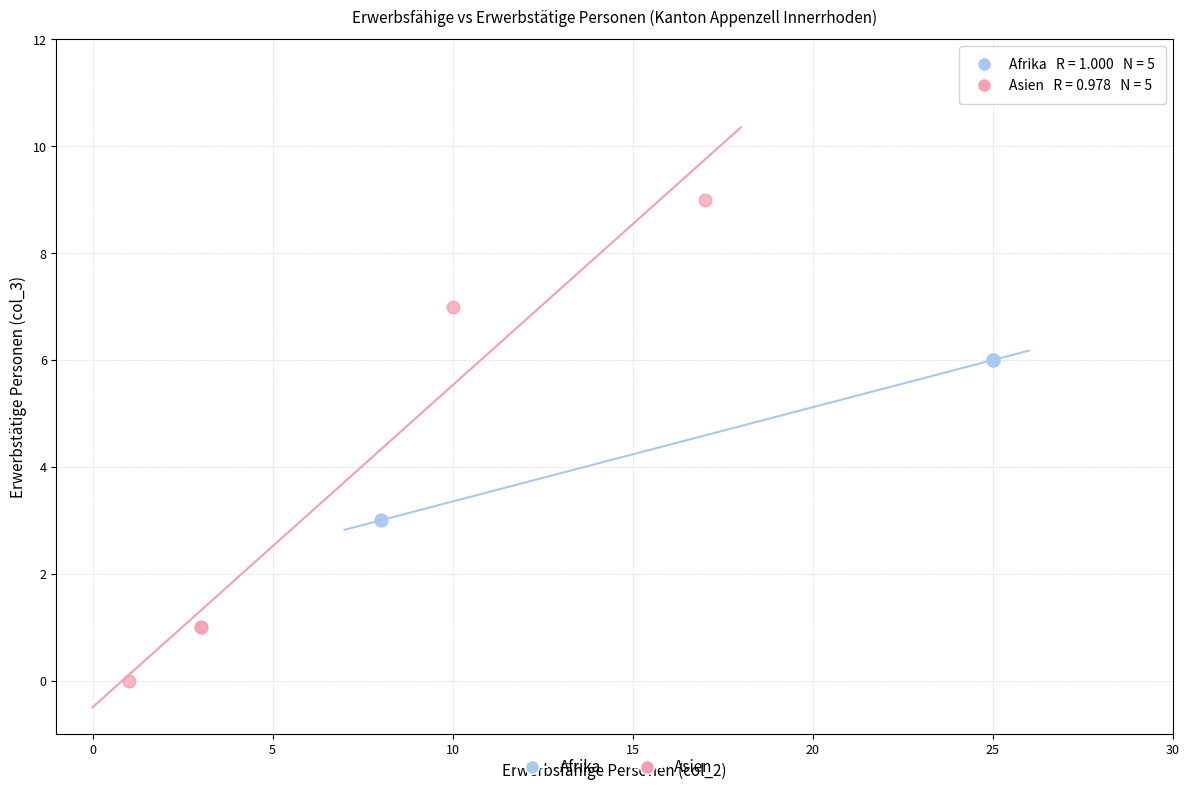

Which series contains the highest Y value?

Asien